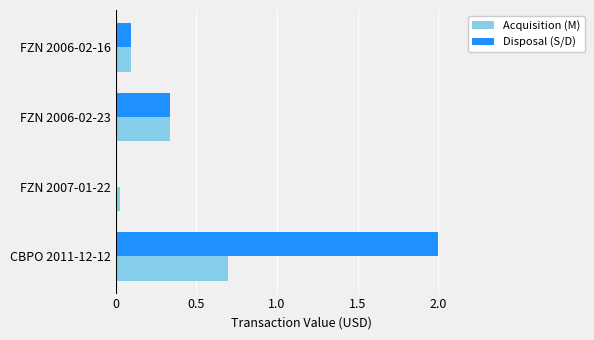

What is the sum of all Acquisition (M) values?

1.2